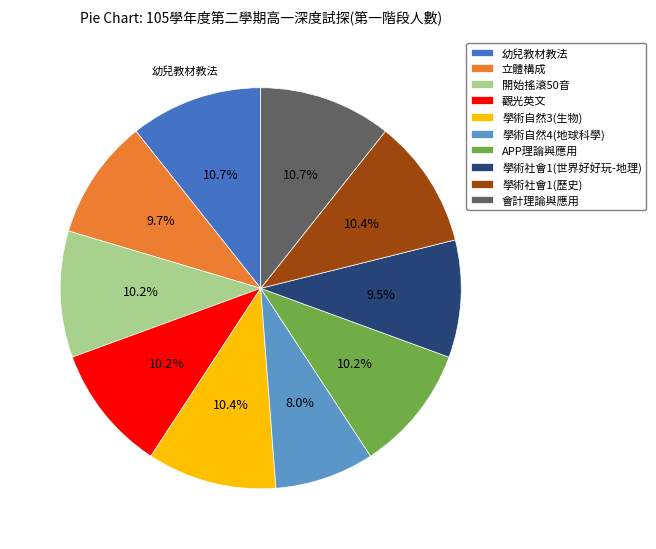

Is it true that 學術社會1(歷史) is 1% of the pie?

False